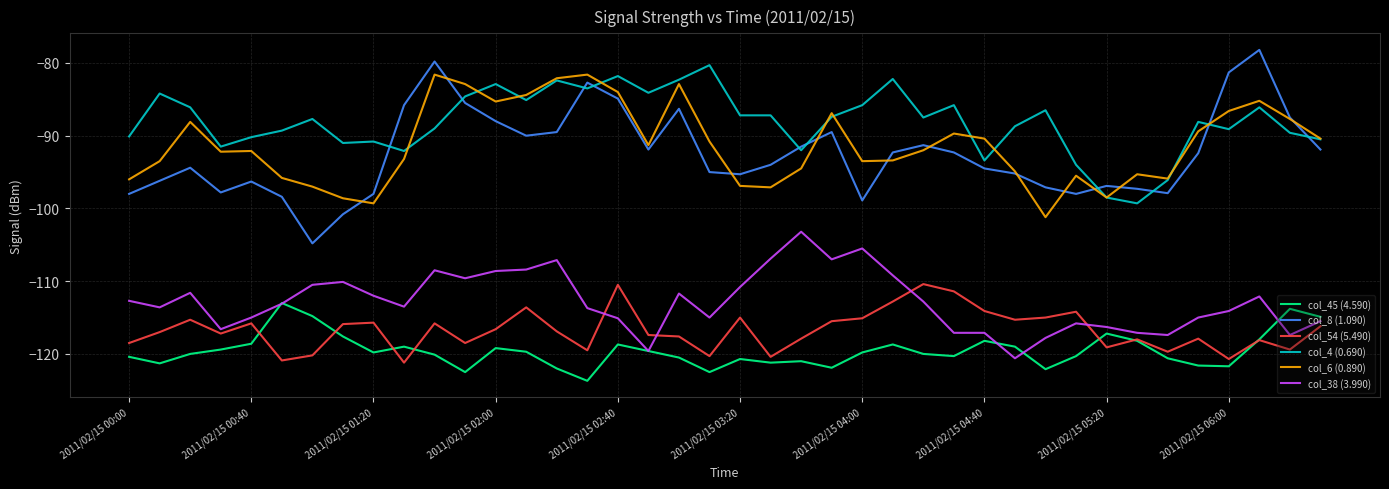

True or false: col_54 (5.490) and col_4 (0.690) intersect in this chart.

False